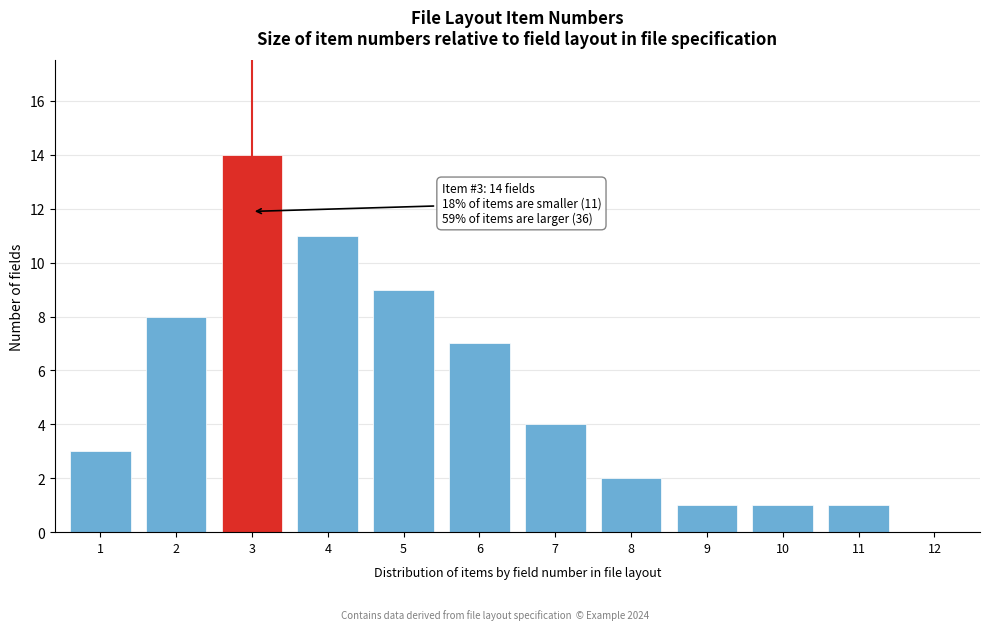

Reading left to right, transcribe all the data shown in this chart.

1=3	2=8	3=14	4=11	5=9	6=7	7=4	8=2	9=1	10=1	11=1	12=0